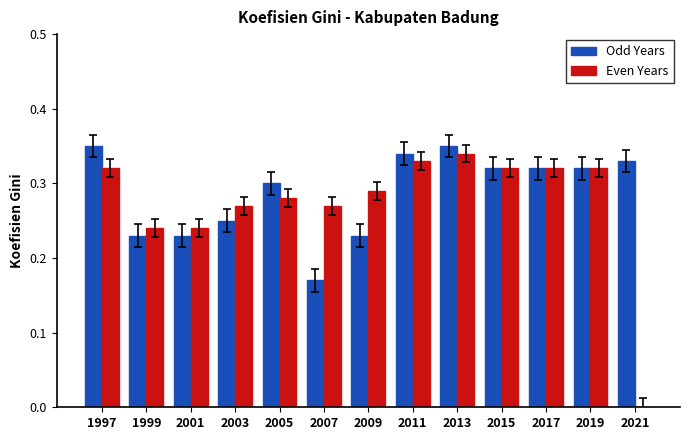

What is the total value across all series at 2019?

0.6